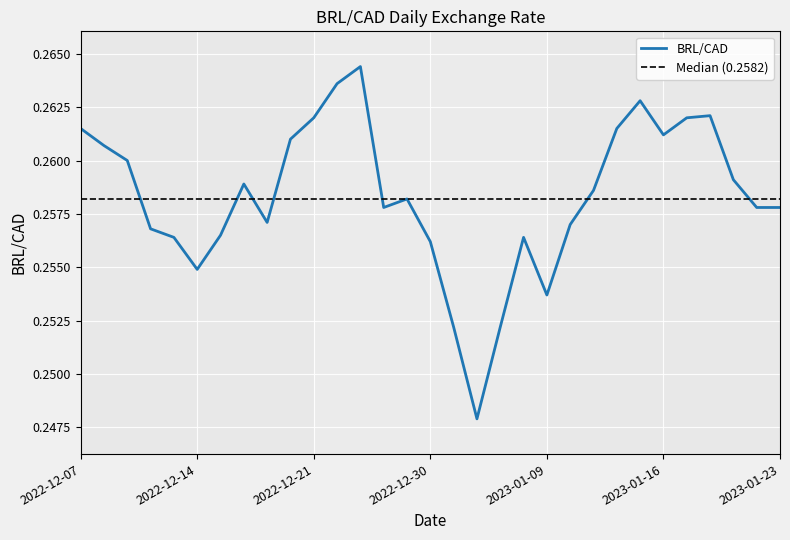

Rank the categories by value from highest to lowest.

2022-12-23, 2022-12-22, 2023-01-13, 2023-01-18, 2022-12-21, 2023-01-17, 2022-12-07, 2023-01-12, 2023-01-16, 2022-12-20, 2022-12-08, 2022-12-09, 2023-01-19, 2022-12-16, 2023-01-11, 2022-12-29, 2022-12-28, 2023-01-20, 2023-01-23, 2022-12-19, 2023-01-10, 2022-12-12, 2022-12-15, 2022-12-13, 2023-01-06, 2022-12-30, 2022-12-14, 2023-01-09, 2023-01-03, 2023-01-05, 2023-01-04